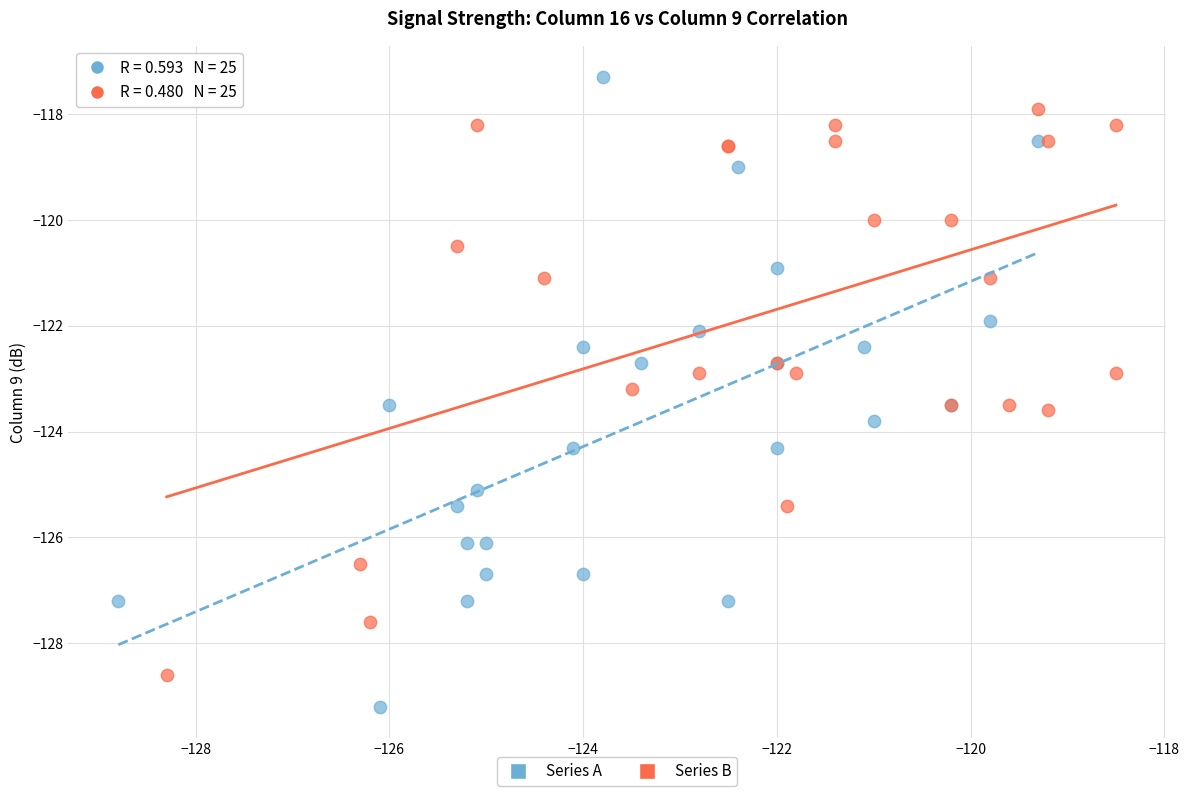

Which series contains the lowest Y value?

Series A